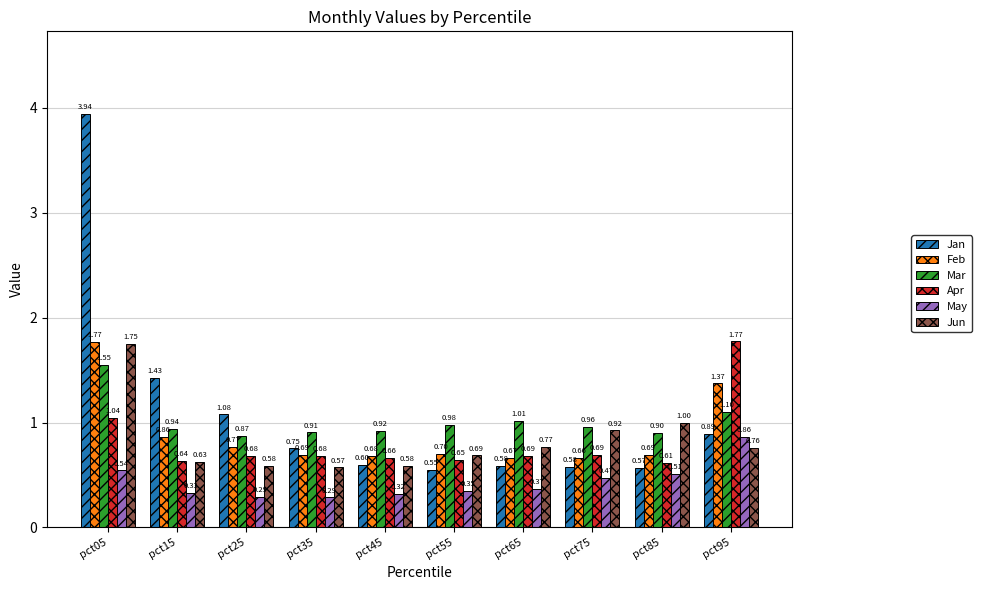

What is the sum of the Jun values at pct55 and pct15?

1.3